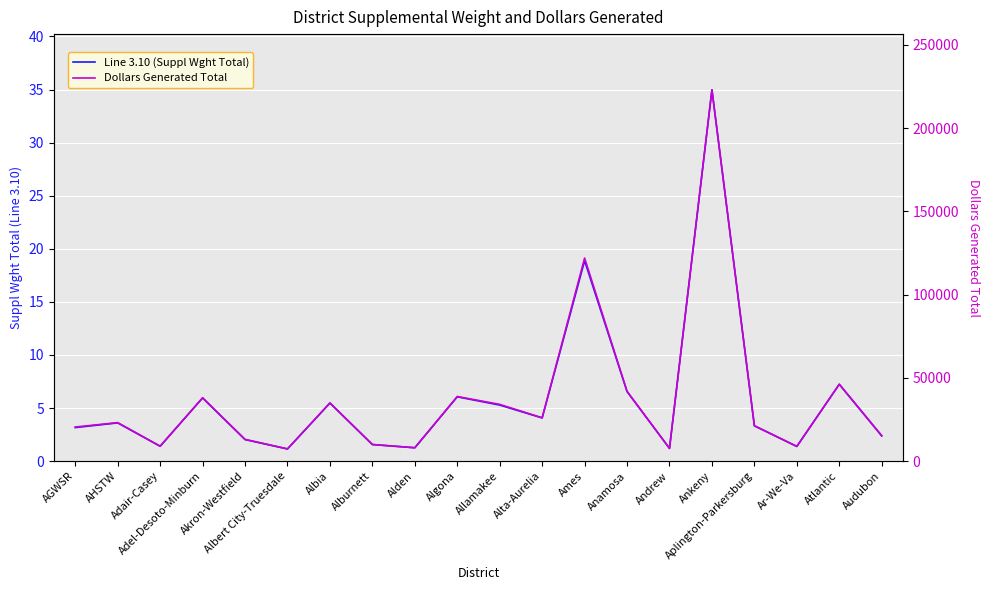

At how many categories does at least one series exceed 116039?

2